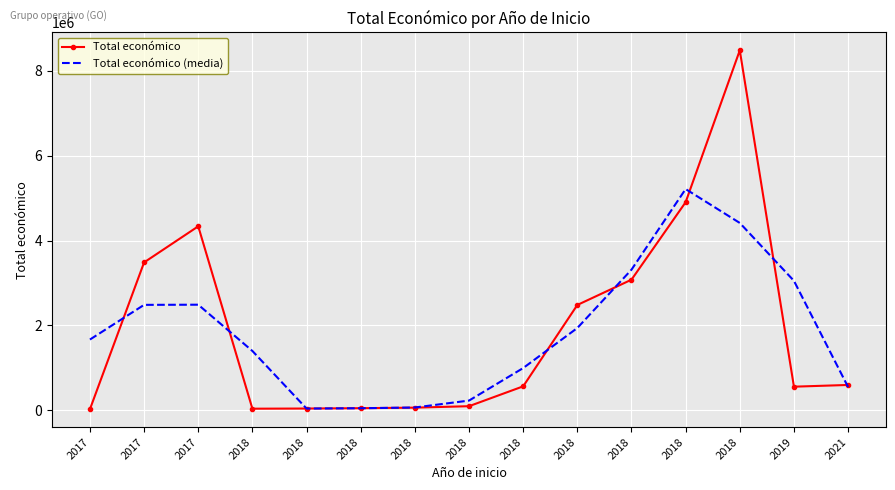

How many values in the Total económico series are below 565835?

7